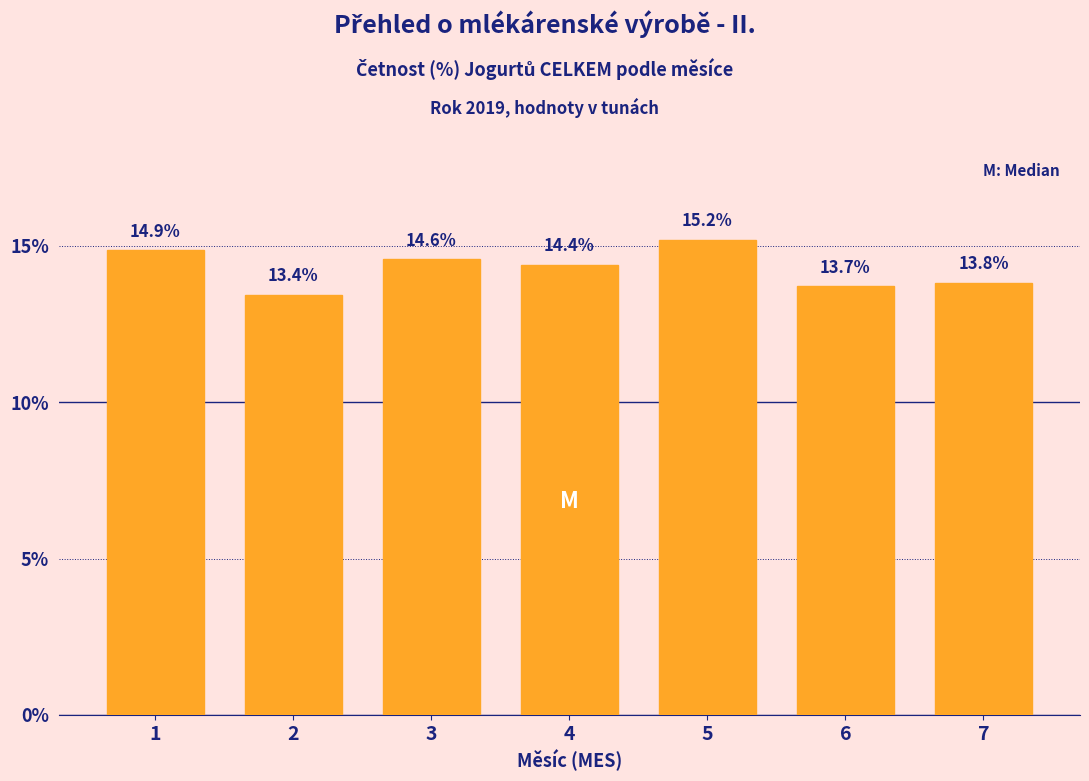

Reading right to left, what are all the values shown in this chart?

13.8	13.7	15.2	14.4	14.6	13.4	14.9